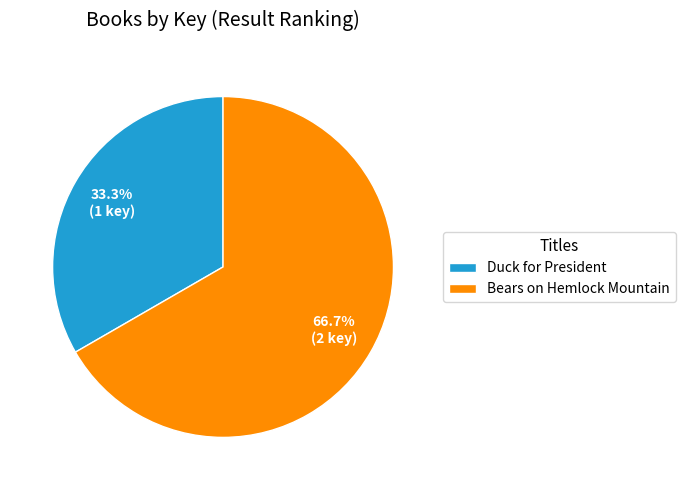

What is the largest slice in the pie chart?

Bears on Hemlock Mountain